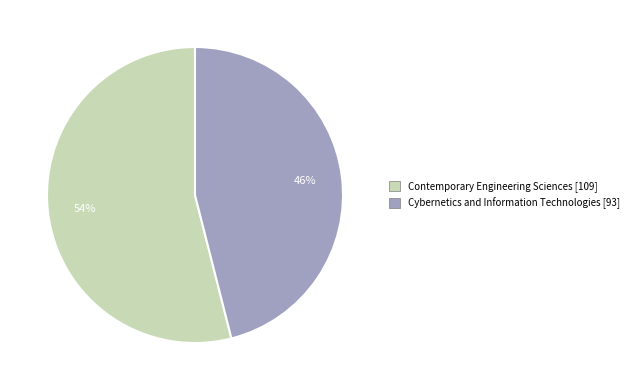

To the nearest percent, what is the average slice percentage?

50%